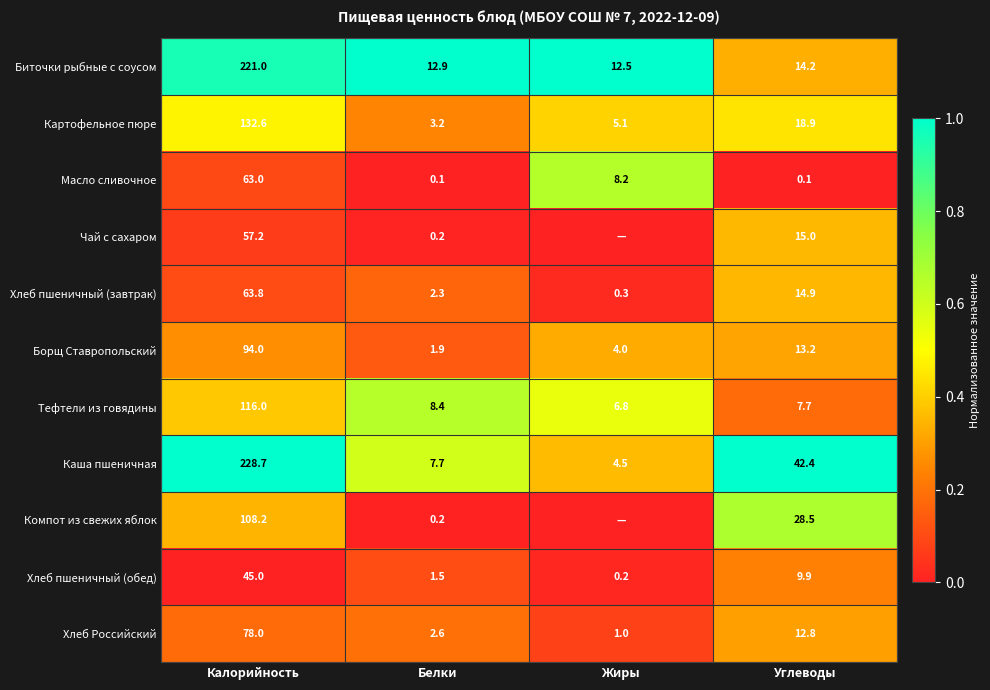

What is the maximum value for Хлеб Российский?

78.0